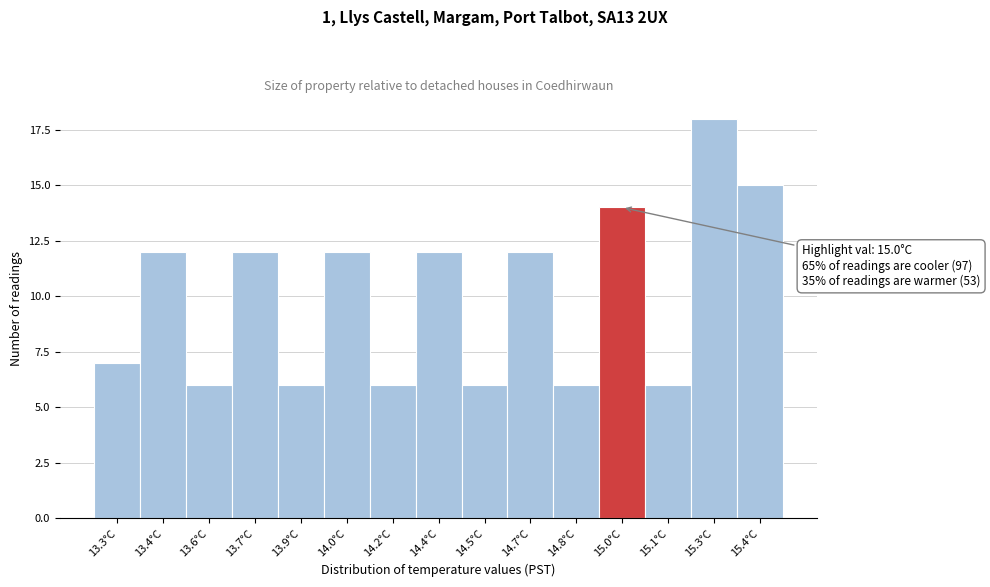

Reading left to right, what are all the values shown in this chart?

7	12	6	12	6	12	6	12	6	12	6	14	6	18	15